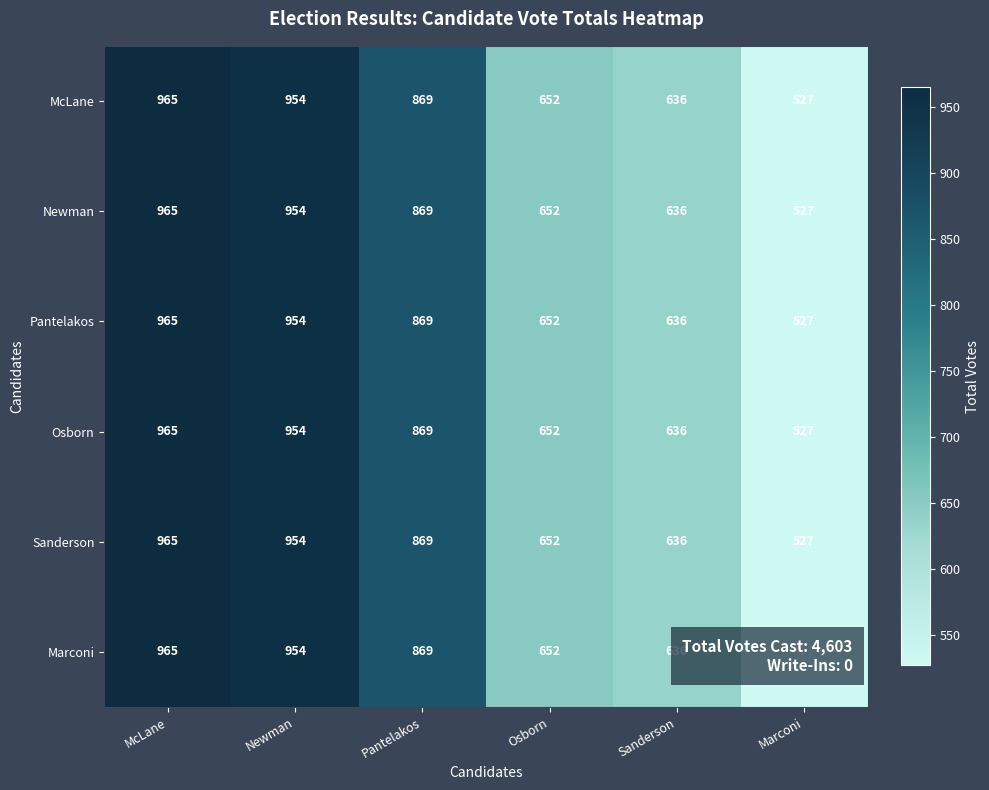

The Pantelakos series shows 600 at Newman. True or false?

False